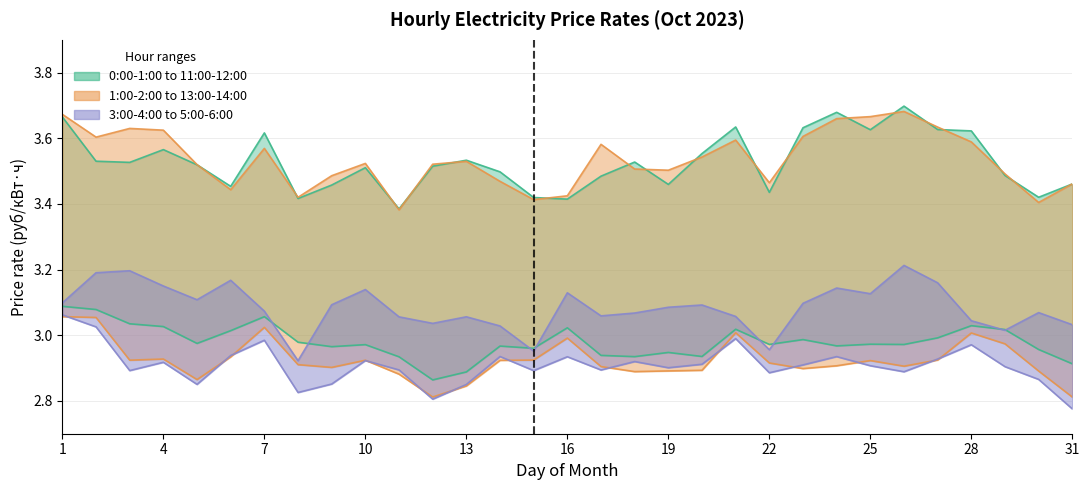

Reading left to right, extract all data points from this chart.

0:00-1:00: 3.1	3.1	3.0	3.0	3.0	3.0	3.1	3.0	3.0	3.0	2.9	2.9	2.9	3.0	3.0	3.0	2.9	2.9	2.9	2.9	3.0	3.0	3.0	3.0	3.0	3.0	3.0	3.0	3.0	3.0	2.9
5:00-6:00: 3.1	3.2	3.2	3.2	3.1	3.2	3.1	2.9	3.1	3.1	3.1	3.0	3.1	3.0	3.0	3.1	3.1	3.1	3.1	3.1	3.1	3.0	3.1	3.1	3.1	3.2	3.2	3.0	3.0	3.1	3.0
11:00-12:00: 3.7	3.5	3.5	3.6	3.5	3.5	3.6	3.4	3.5	3.5	3.4	3.5	3.5	3.5	3.4	3.4	3.5	3.5	3.5	3.6	3.6	3.4	3.6	3.7	3.6	3.7	3.6	3.6	3.5	3.4	3.5
13:00-14:00: 3.7	3.6	3.6	3.6	3.5	3.4	3.6	3.4	3.5	3.5	3.4	3.5	3.5	3.5	3.4	3.4	3.6	3.5	3.5	3.5	3.6	3.5	3.6	3.7	3.7	3.7	3.6	3.6	3.5	3.4	3.5
1:00-2:00: 3.1	3.1	2.9	2.9	2.9	2.9	3.0	2.9	2.9	2.9	2.9	2.8	2.8	2.9	2.9	3.0	2.9	2.9	2.9	2.9	3.0	2.9	2.9	2.9	2.9	2.9	2.9	3.0	3.0	2.9	2.8
3:00-4:00: 3.1	3.0	2.9	2.9	2.9	2.9	3.0	2.8	2.9	2.9	2.9	2.8	2.9	2.9	2.9	2.9	2.9	2.9	2.9	2.9	3.0	2.9	2.9	2.9	2.9	2.9	2.9	3.0	2.9	2.9	2.8